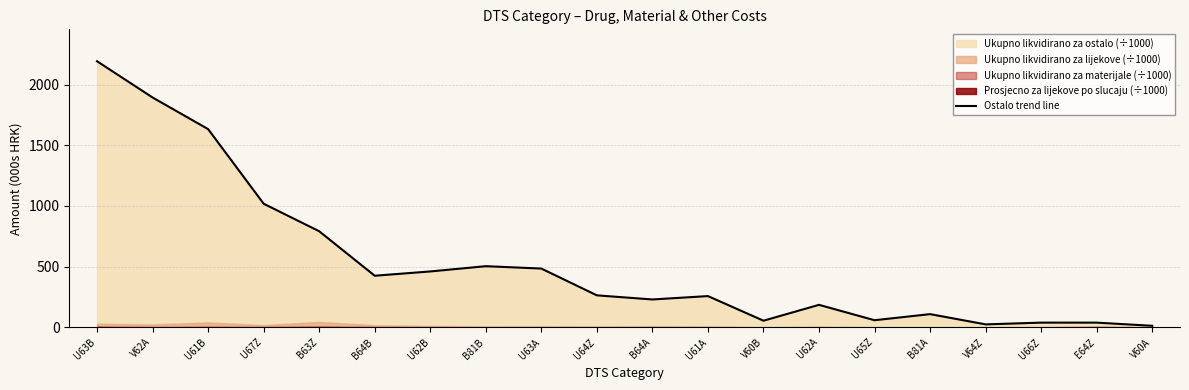

What is the minimum value shown in the chart?

11.8